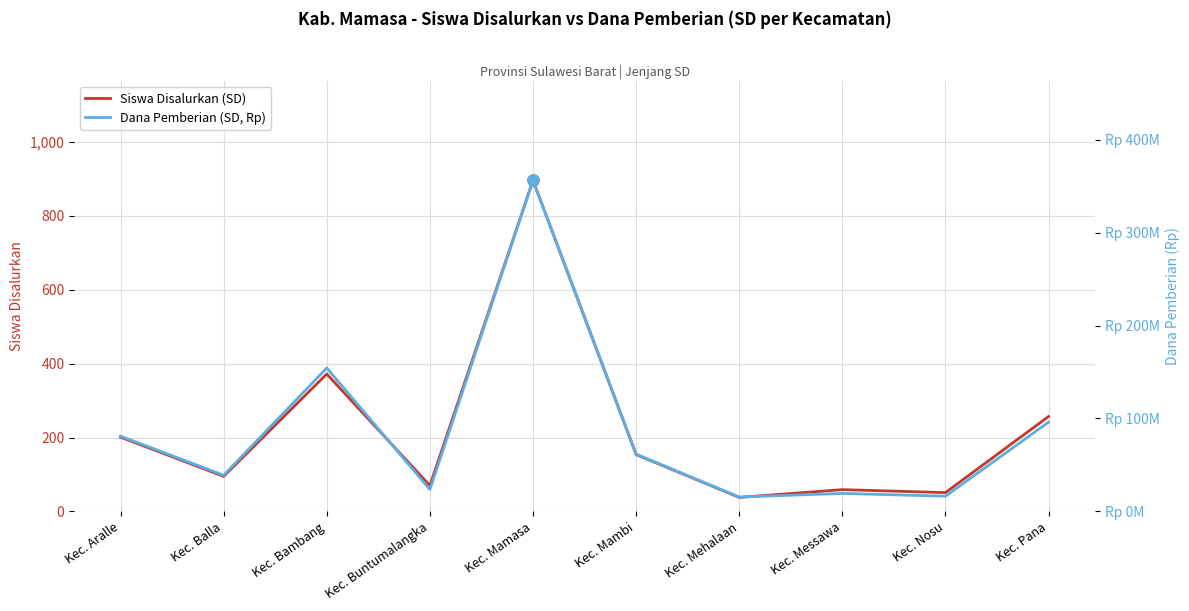

What is the approximate value of Siswa Disalurkan (SD) at Kec. Mehalaan, to the nearest 10?

40